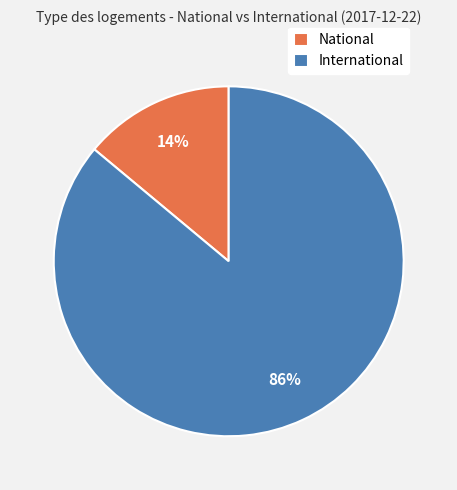

Rank the categories by value from lowest to highest.

National, International